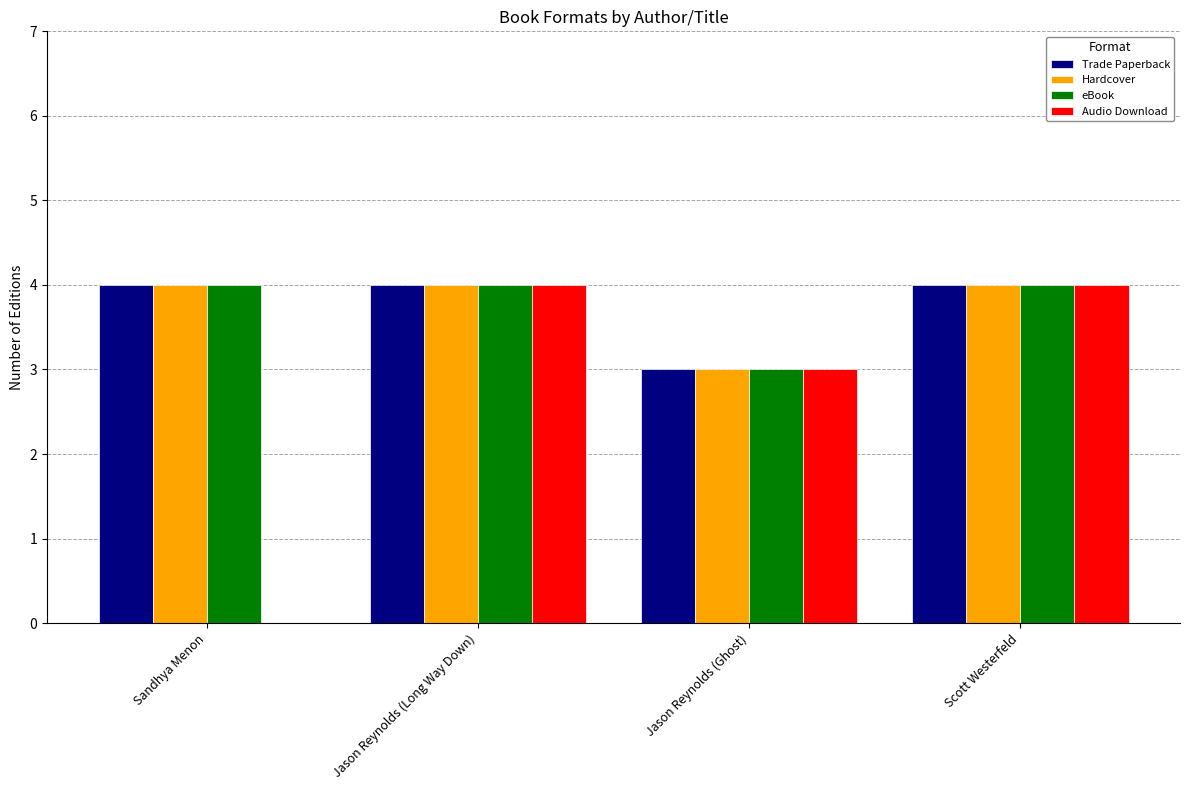

What is the sum of all Trade Paperback values?

15